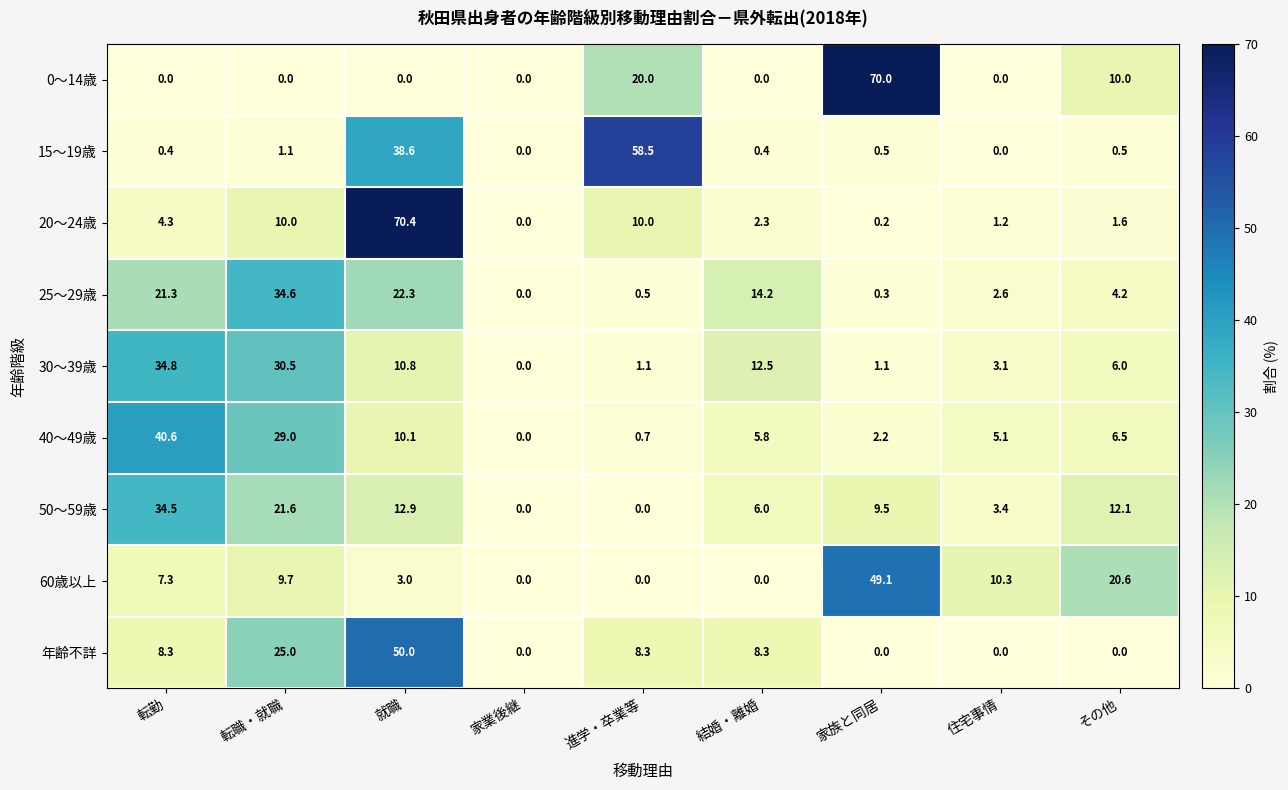

Rank the series at 就職 from highest to lowest value.

20～24歳, 年齢不詳, 15～19歳, 25～29歳, 50～59歳, 30～39歳, 40～49歳, 60歳以上, 0～14歳